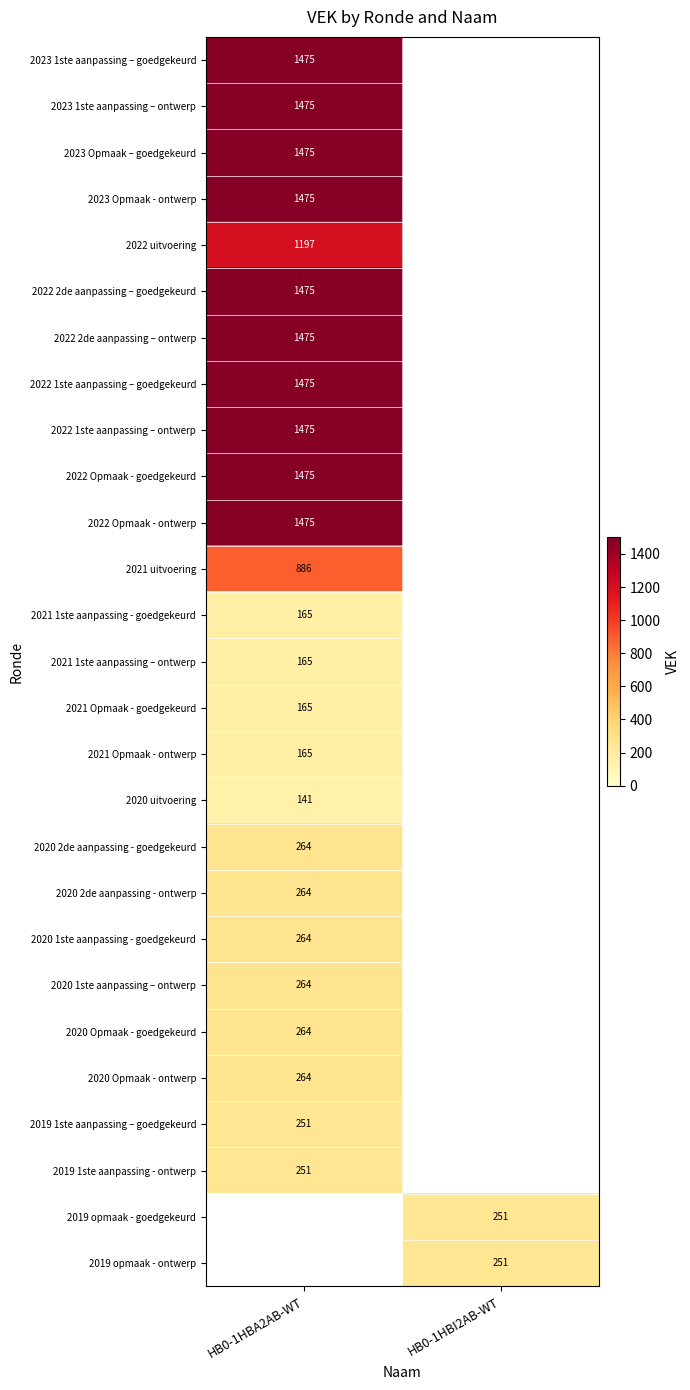

Is it true that 2020 1ste aanpassing - goedgekeurd equals 264 at HB0-1HBA2AB-WT?

True